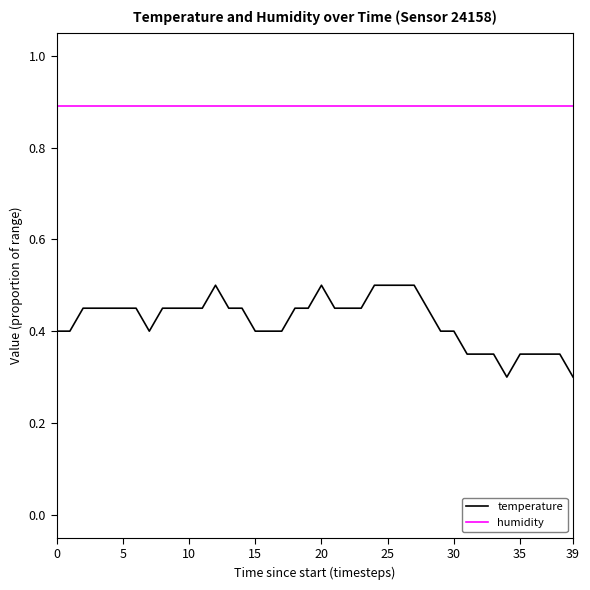

What is the lowest value of the humidity series?

0.9